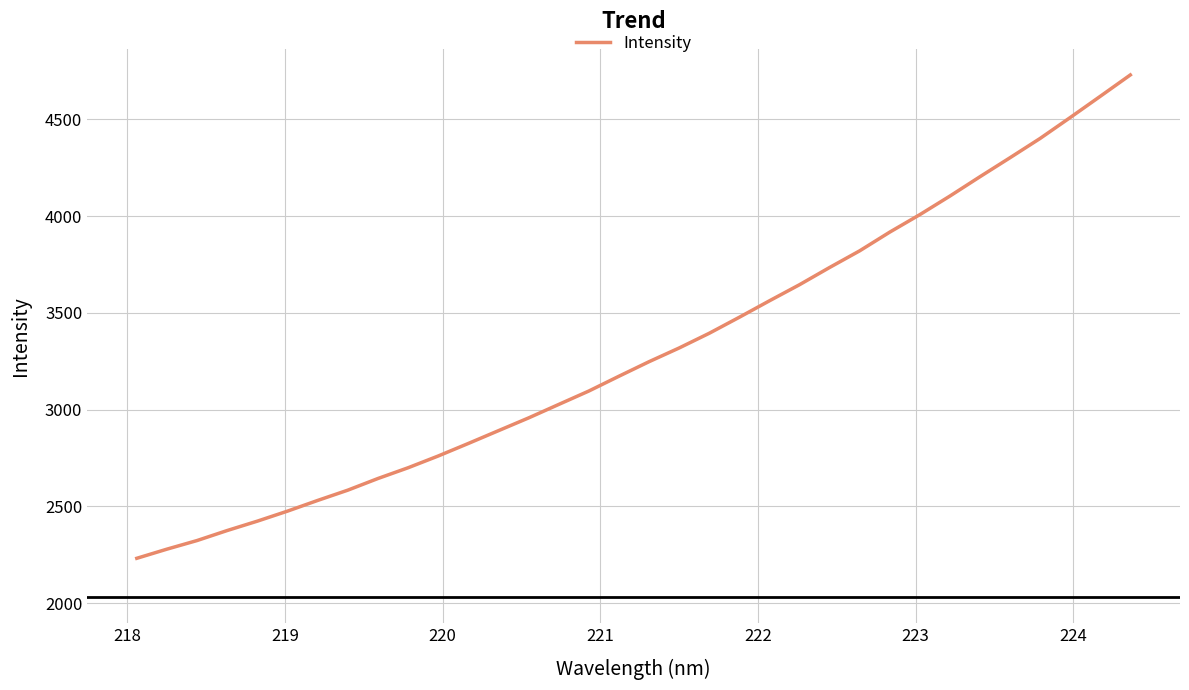

What is the greatest value displayed?

4730.2